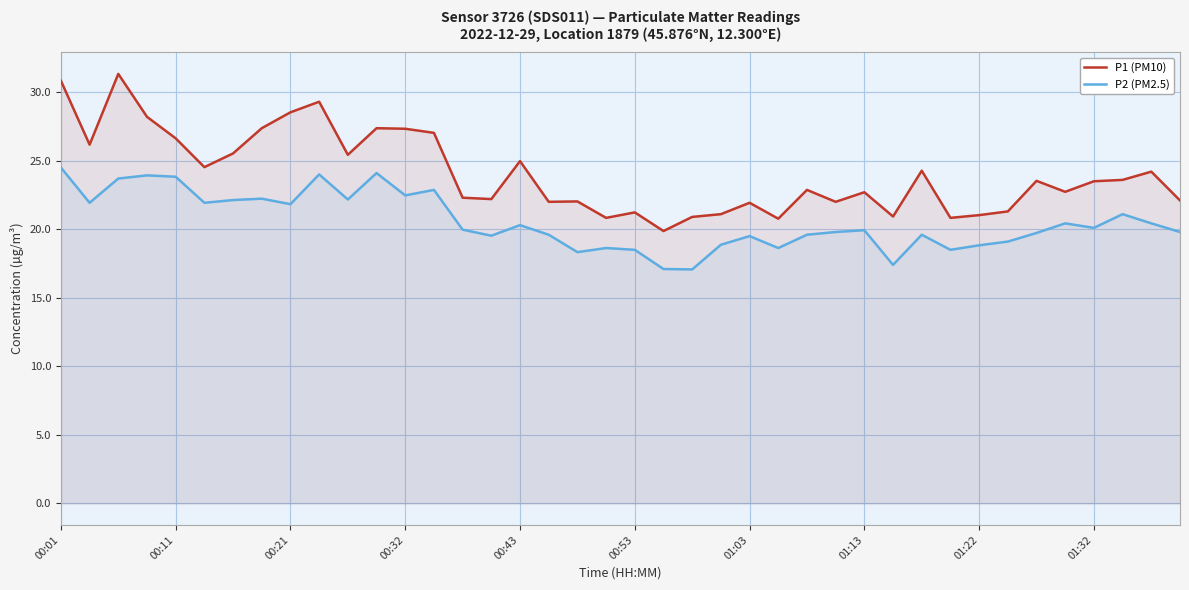

Which series has the widest spread of values?

P1 (PM10)